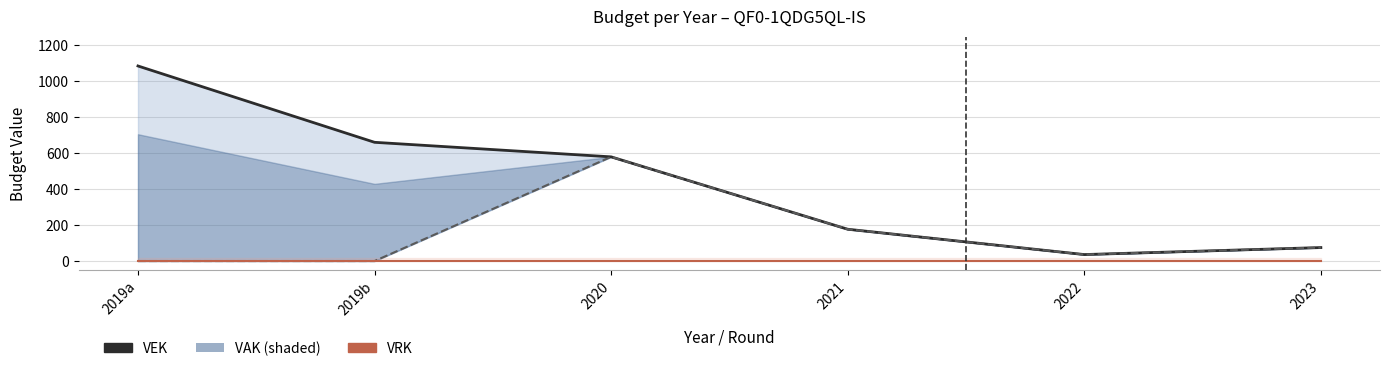

What is the greatest value displayed?

1086